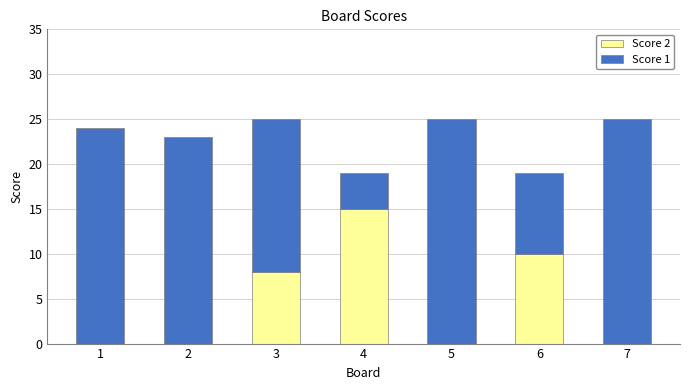

The Score 2 series shows 8 at 4. True or false?

False